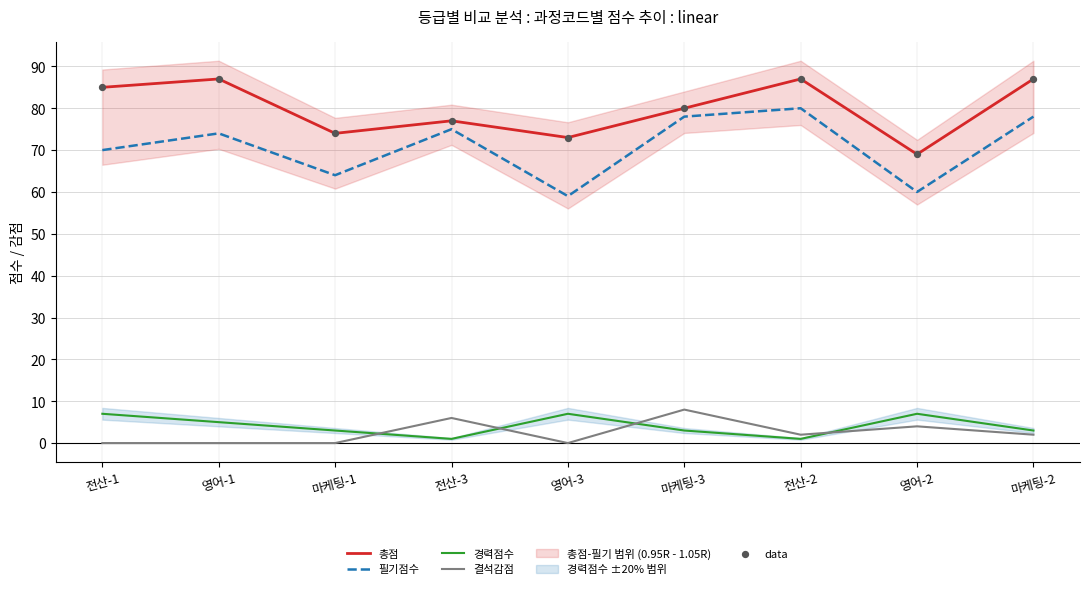

Which series has the widest spread of Y values?

필기점수